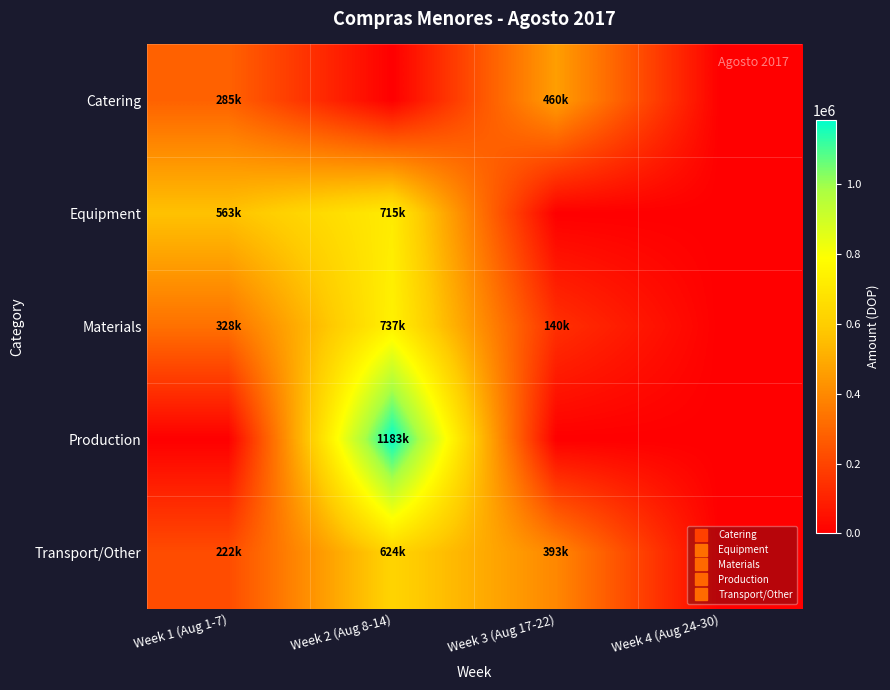

Reading right to left, what are all the values shown in this chart?

Catering: Week 4 (Aug 24-30)=0.0	Week 3 (Aug 17-22)=459763.4	Week 2 (Aug 8-14)=0.0	Week 1 (Aug 1-7)=284911.0
Equipment: Week 4 (Aug 24-30)=0.0	Week 3 (Aug 17-22)=0.0	Week 2 (Aug 8-14)=714597.4	Week 1 (Aug 1-7)=562770.0
Materials: Week 4 (Aug 24-30)=0.0	Week 3 (Aug 17-22)=139582.2	Week 2 (Aug 8-14)=737246.2	Week 1 (Aug 1-7)=328288.2
Production: Week 4 (Aug 24-30)=0.0	Week 3 (Aug 17-22)=0.0	Week 2 (Aug 8-14)=1183106.9	Week 1 (Aug 1-7)=0.0
Transport/Other: Week 4 (Aug 24-30)=0.0	Week 3 (Aug 17-22)=392940.0	Week 2 (Aug 8-14)=624293.7	Week 1 (Aug 1-7)=222400.0